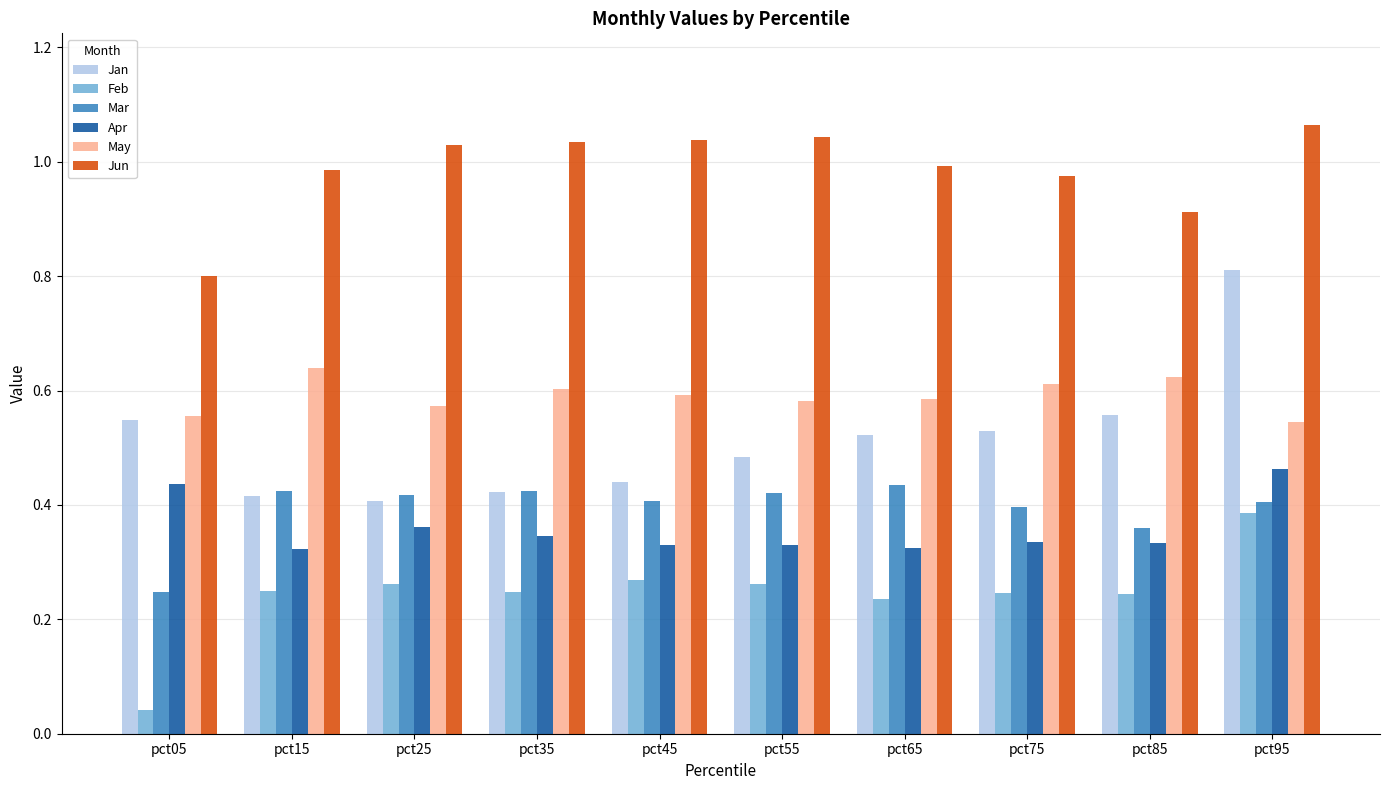

The value of Jun at pct65 is 0.2. True or false?

False